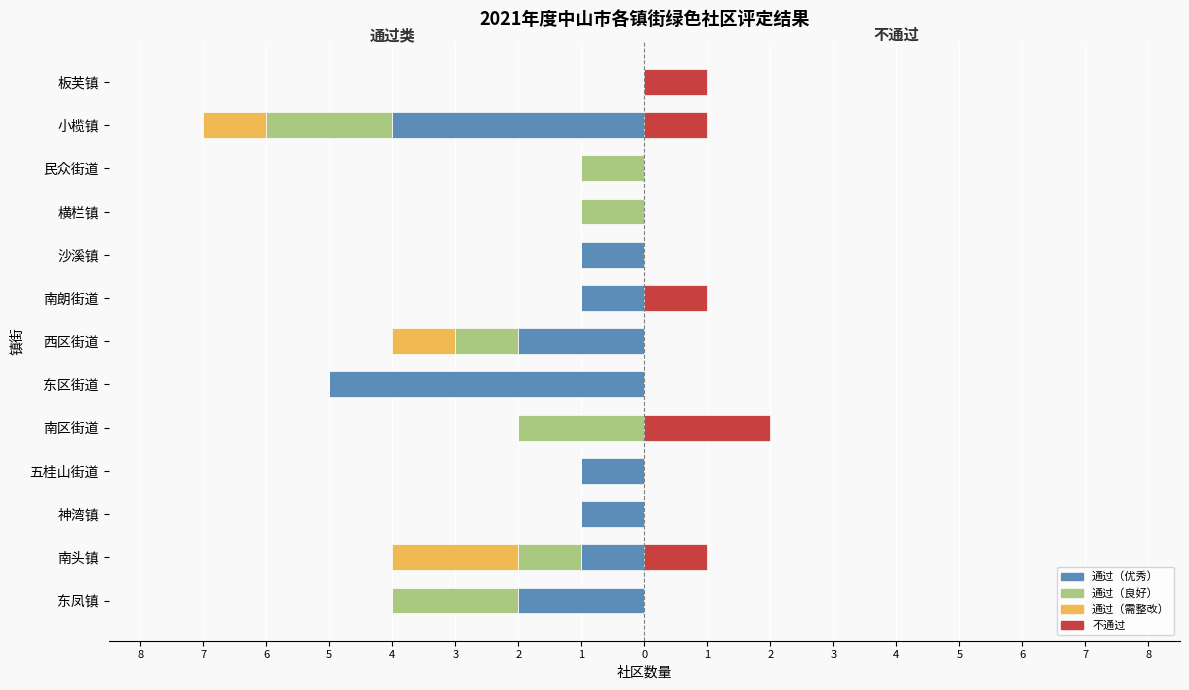

True or false: 不通过 has a value of 0 at 南朗街道.

False